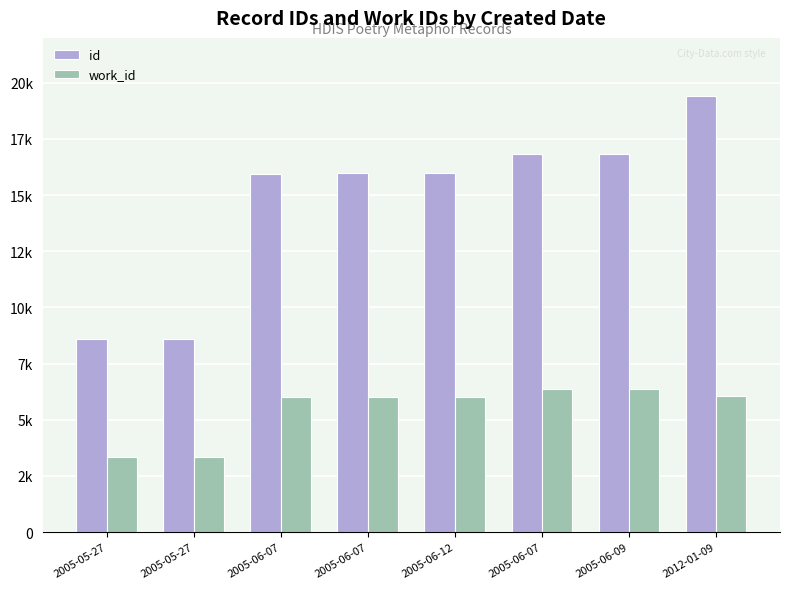

At which category is the sum across all series the highest?

2012-01-09